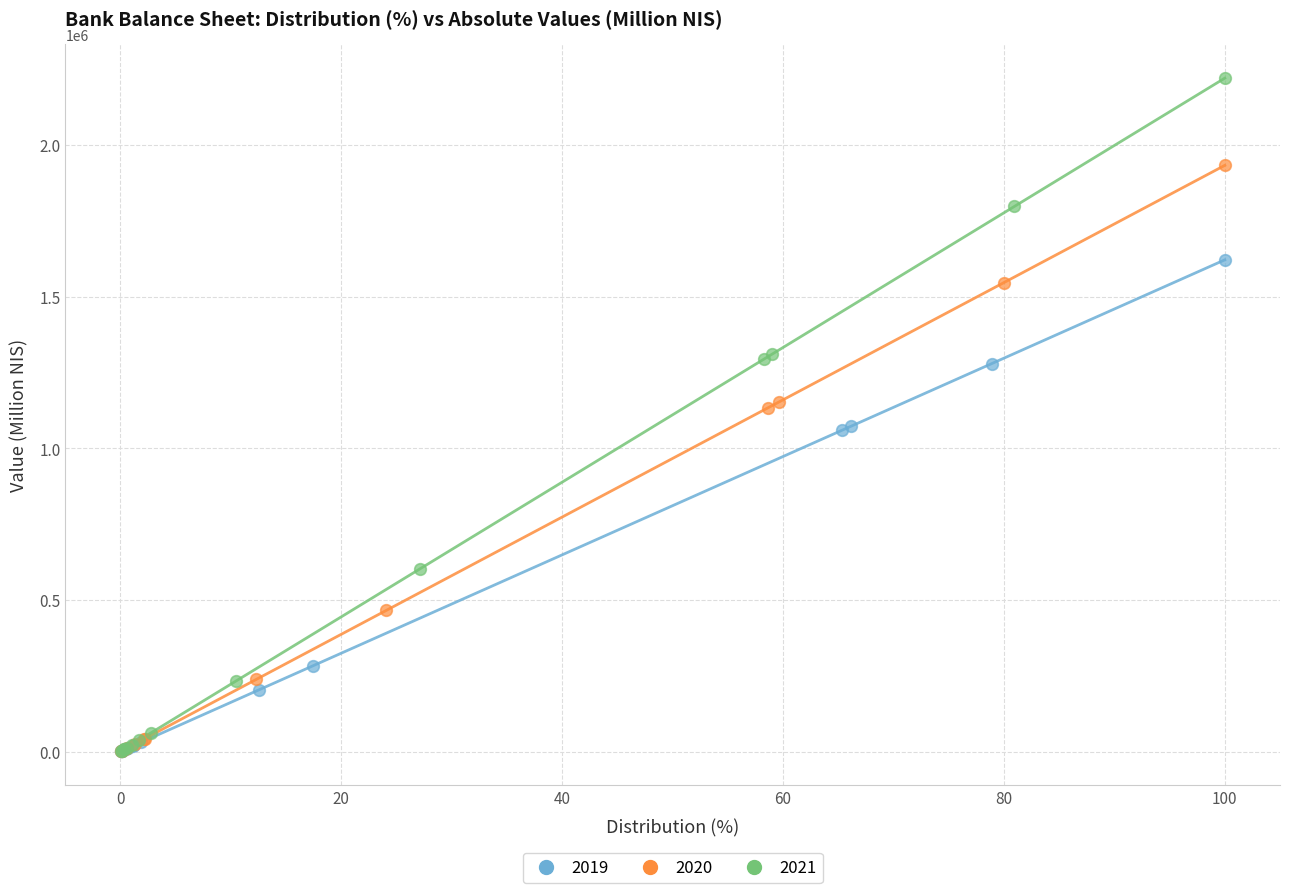

Which series reaches the maximum Y coordinate?

2021